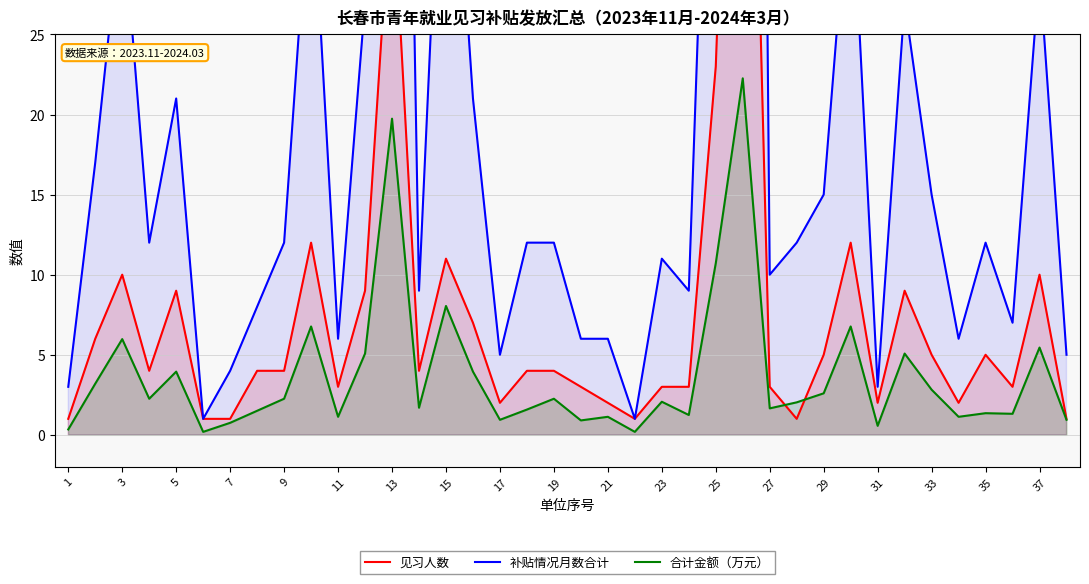

True or false: 补贴情况月数合计 and 见习人数 intersect in this chart.

False